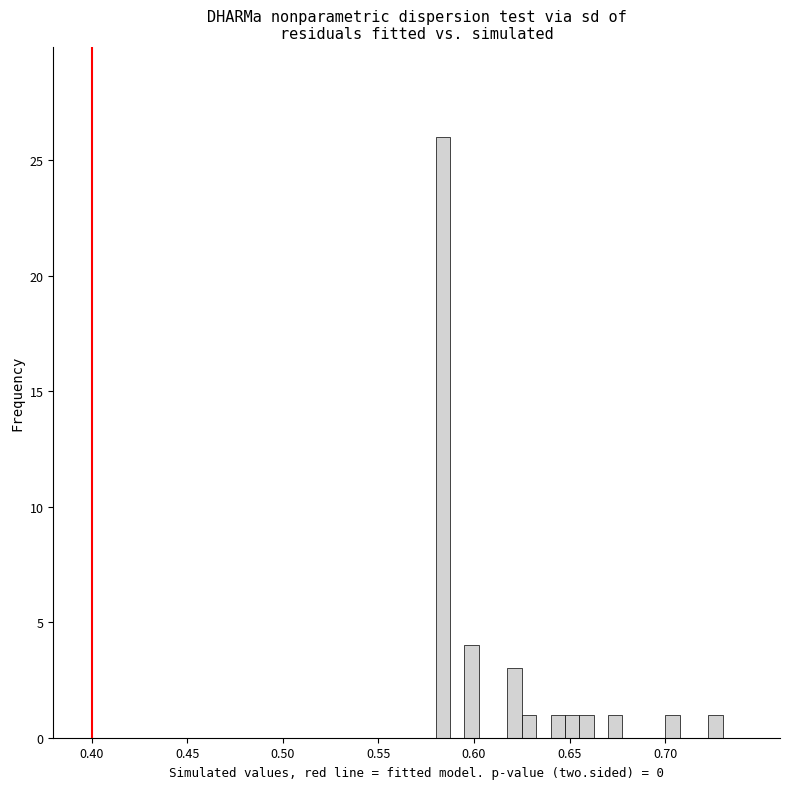

Read against the x-axis, roughly where is the centre of the tallest bar?

0.585